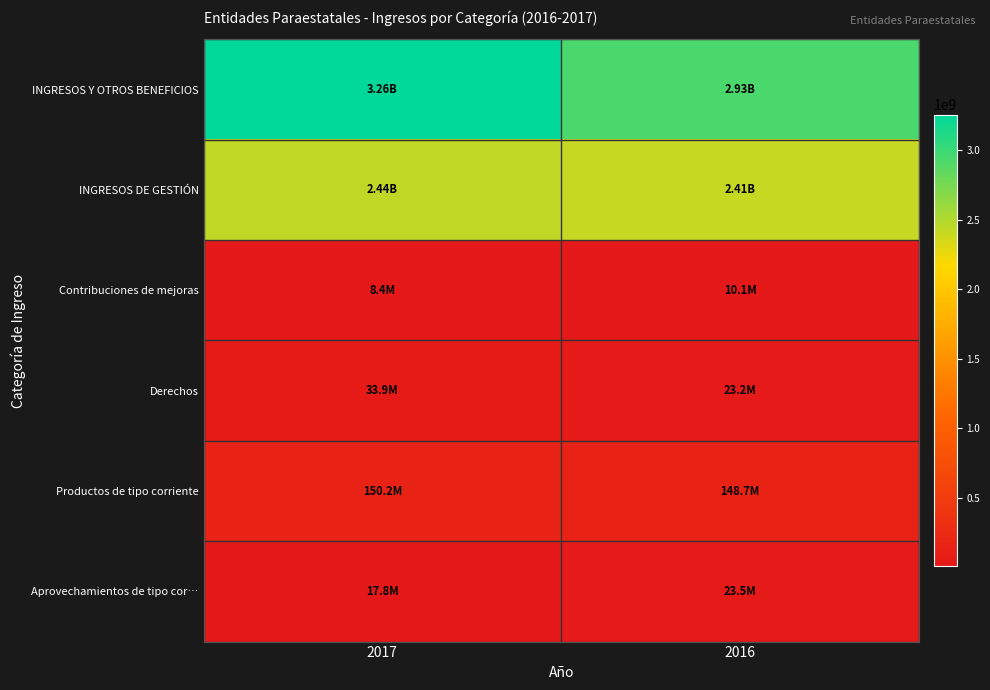

Which series has the largest total across all categories?

INGRESOS Y OTROS BENEFICIOS